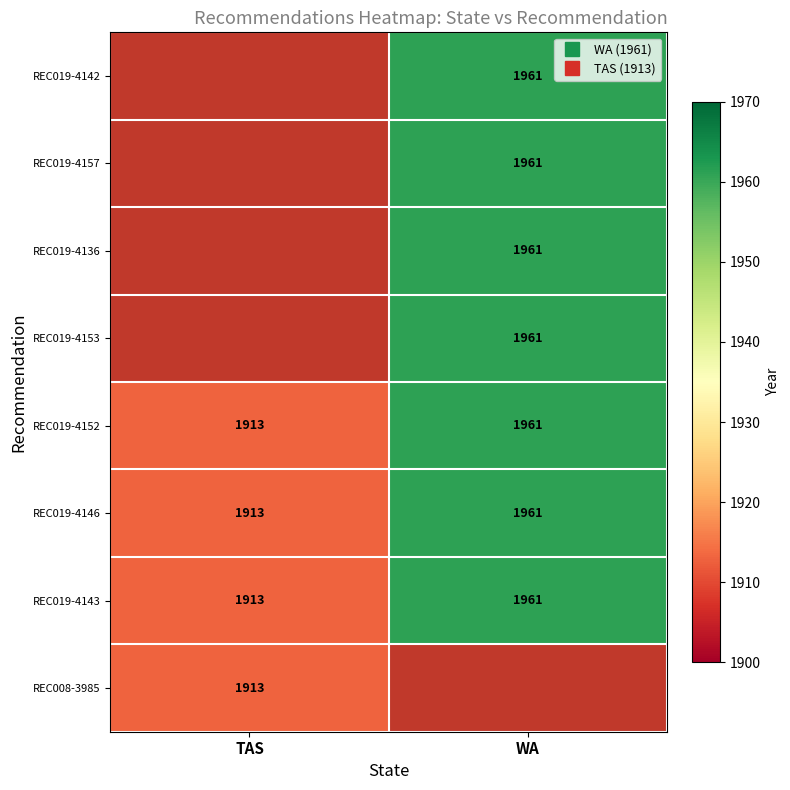

What is the smallest value displayed?

1913.0